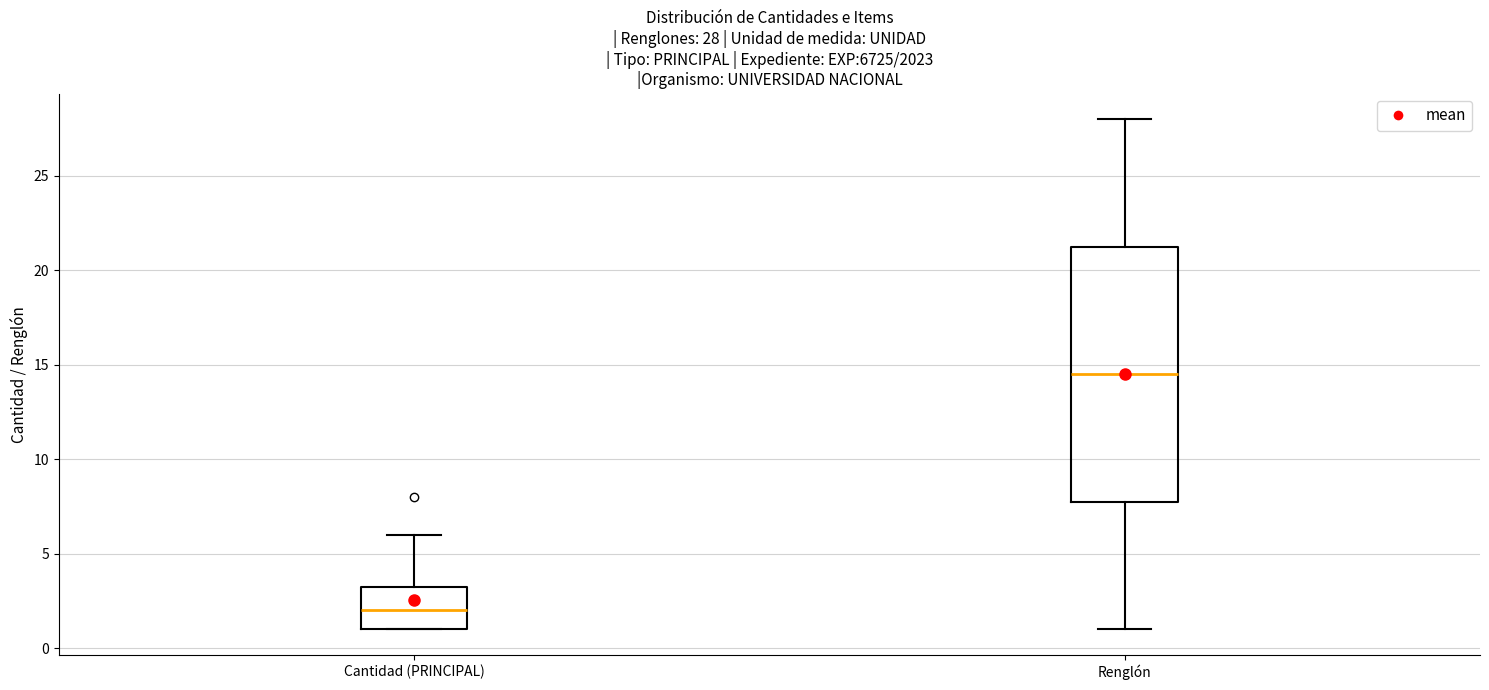

Which box has the highest median line?

Renglón